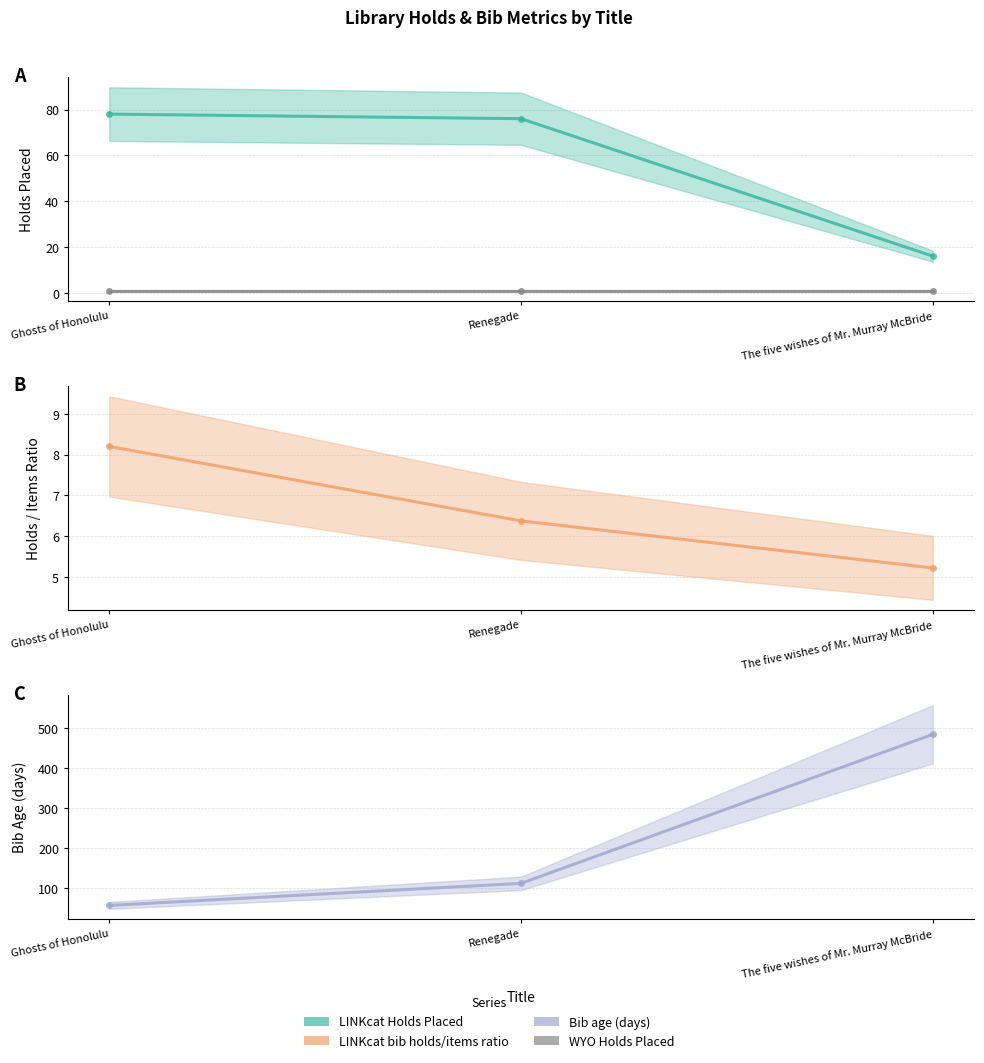

What is the sum of all Bib age (days) values?

653.0